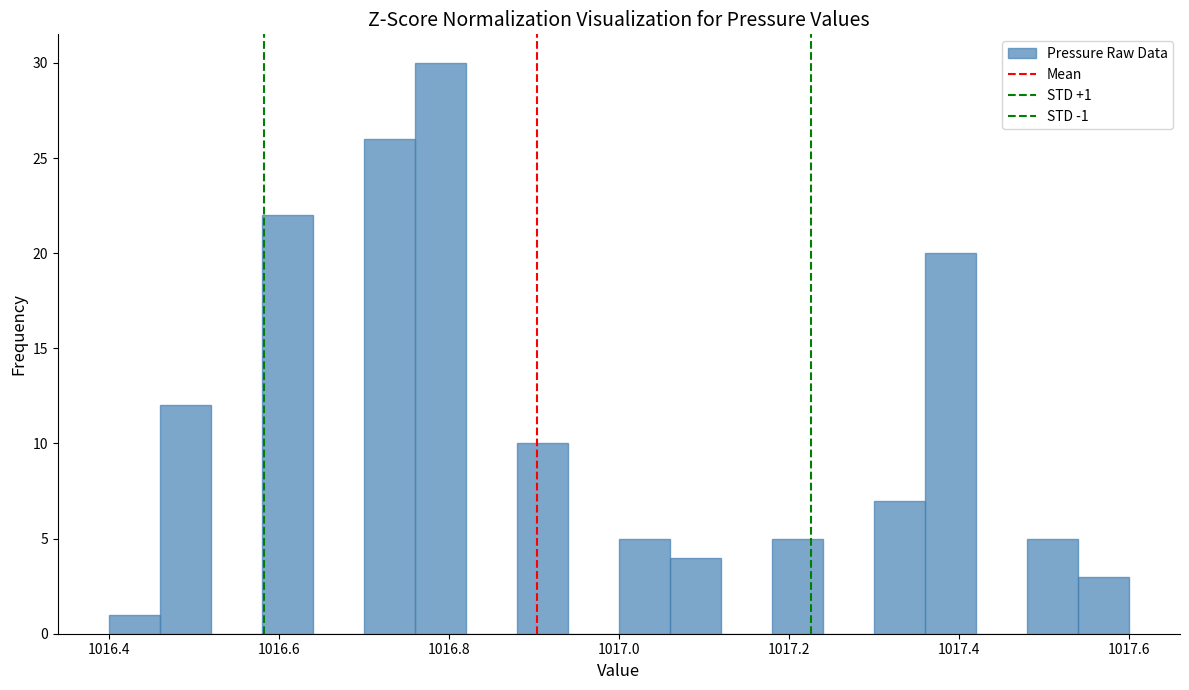

Around what value on the x-axis is the tallest bar? Give the approximate position of its centre, as read against the axis.

1016.80